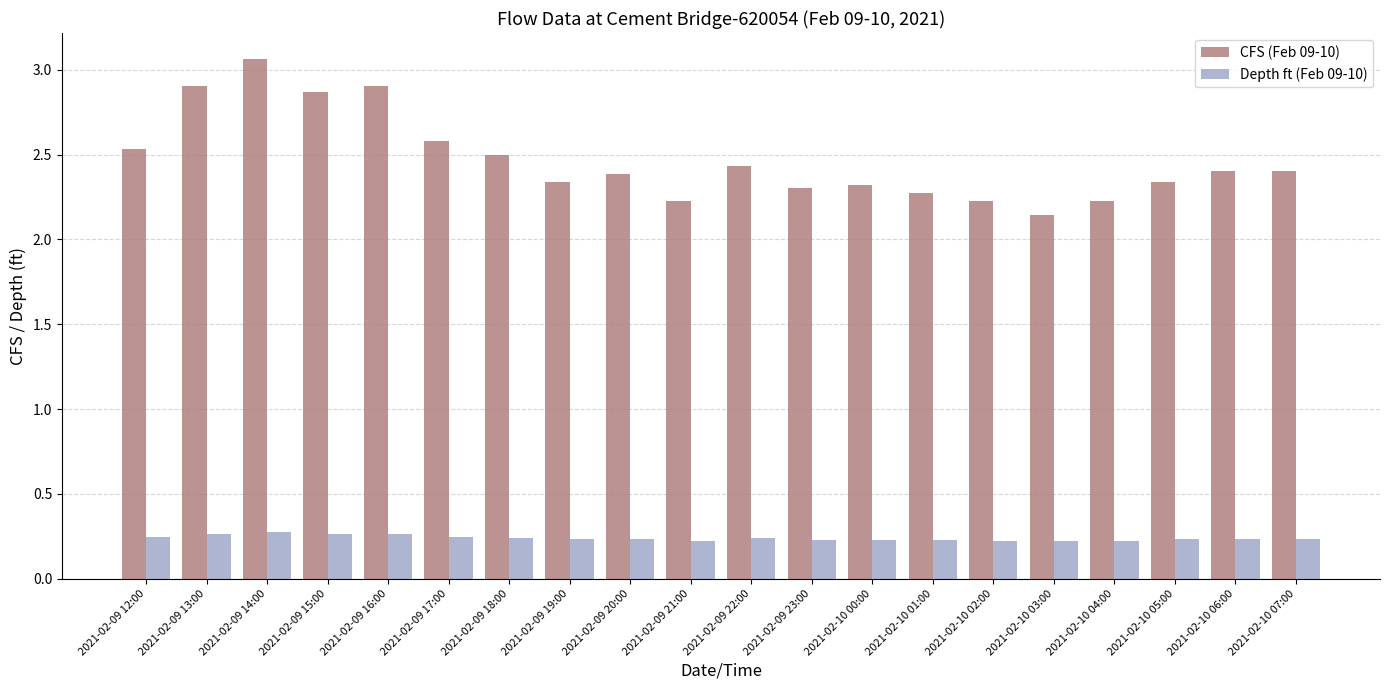

At which category does the chart reach its peak across all series?

2021-02-09 14:00